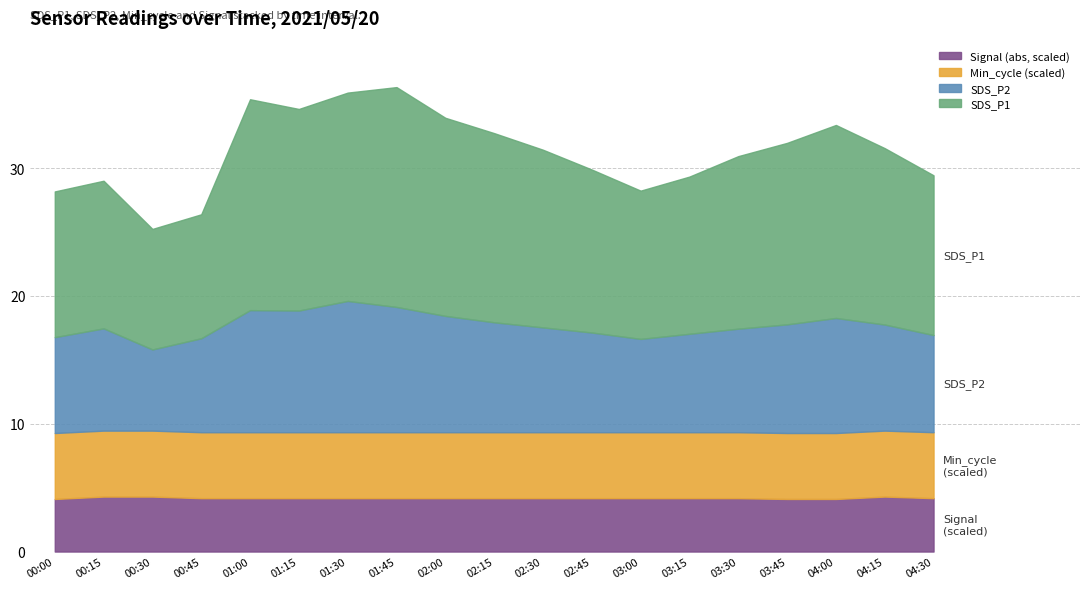

What are all the series names shown in the legend?

Signal (abs, scaled), Min_cycle (scaled), SDS_P2, SDS_P1